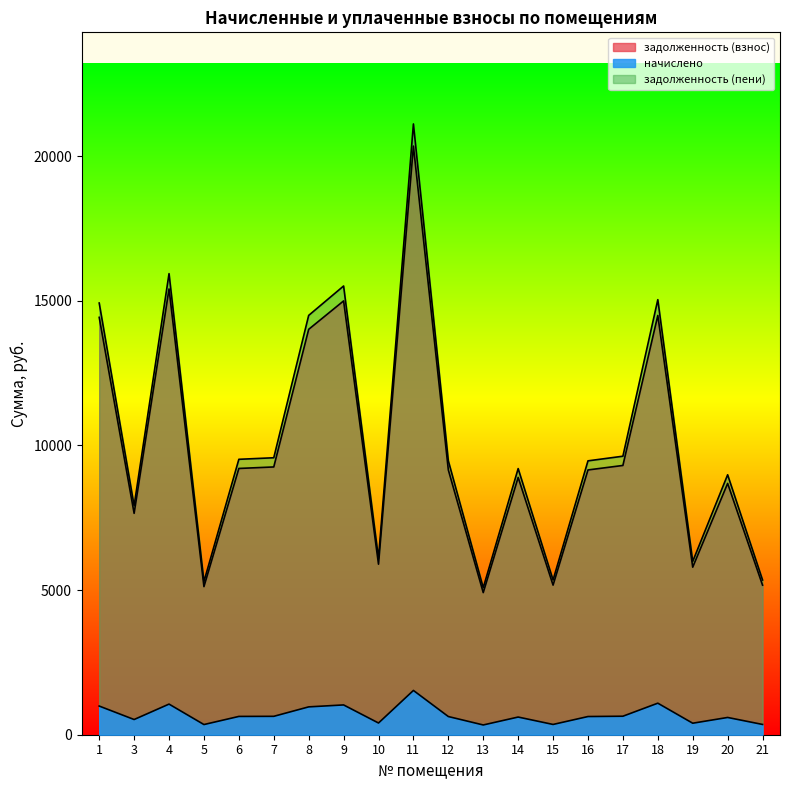

Between 3 and 7, which series saw the biggest shift?

задолженность (пени)